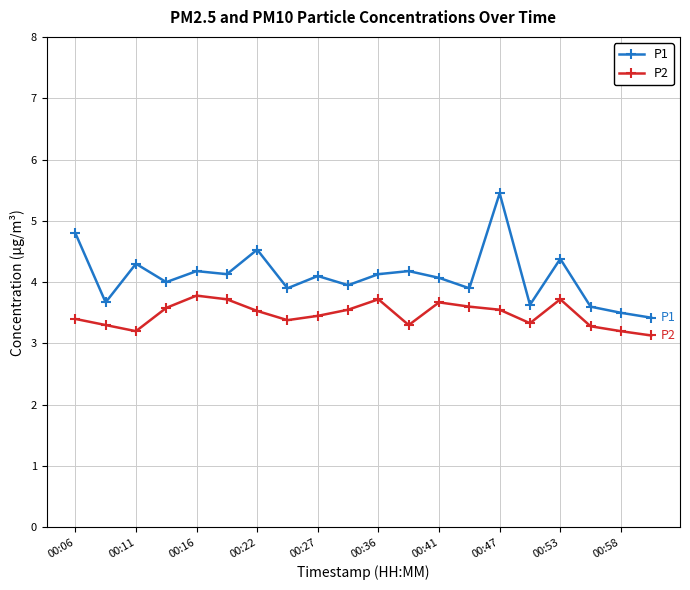

True or false: P1 and P2 intersect in this chart.

False